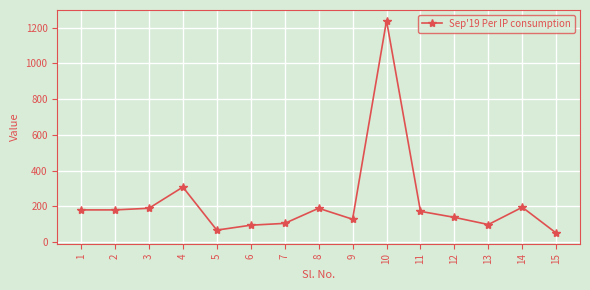

Read the value at 8.

189.0